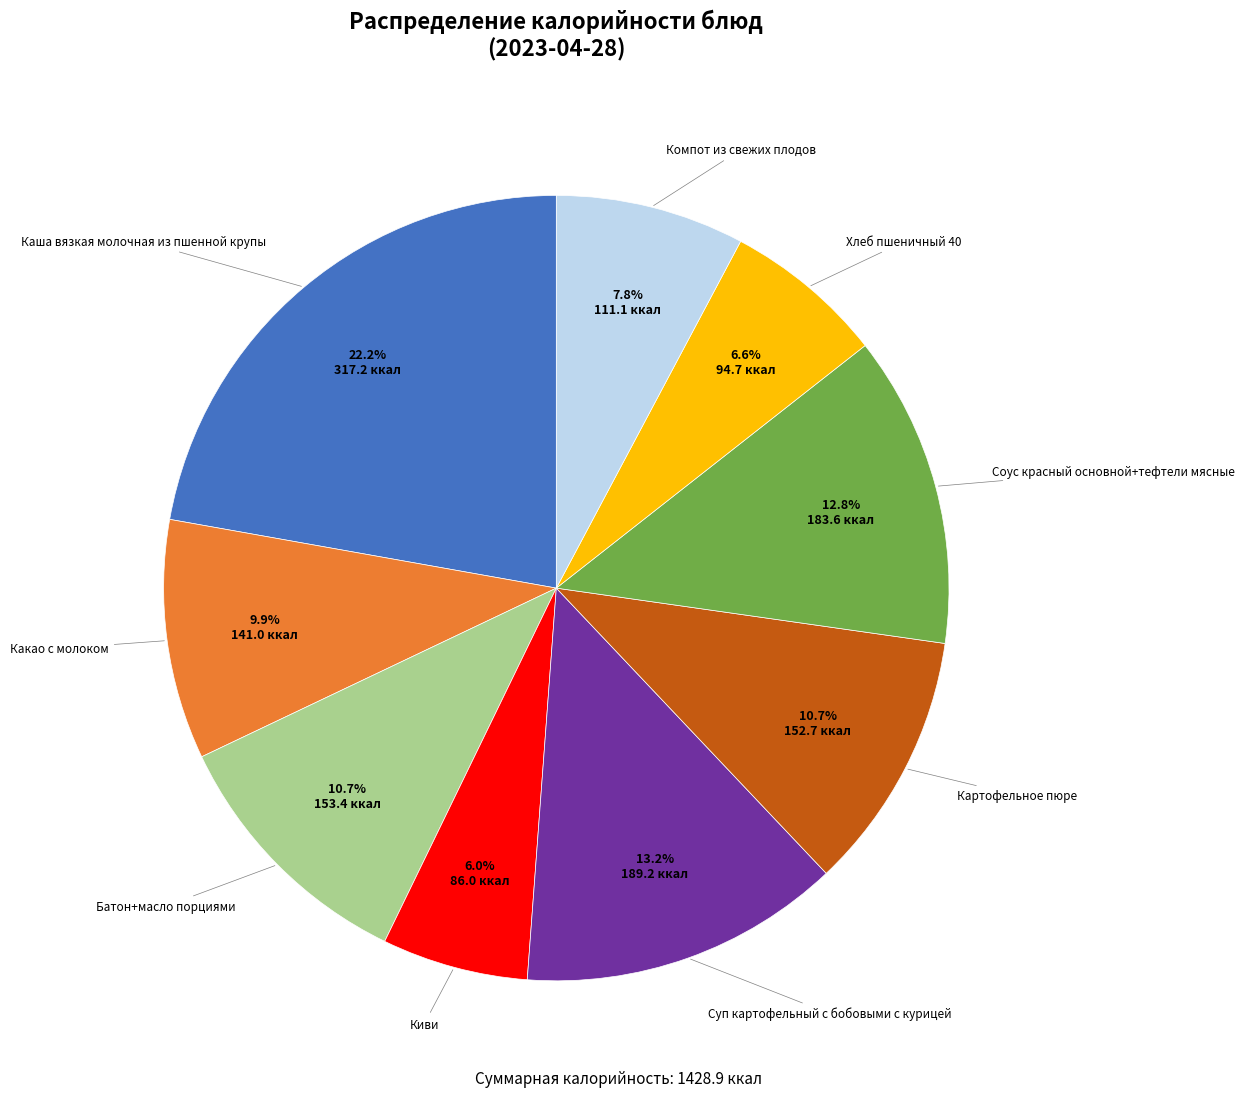

Is there any slice that represents more than half of the pie?

No